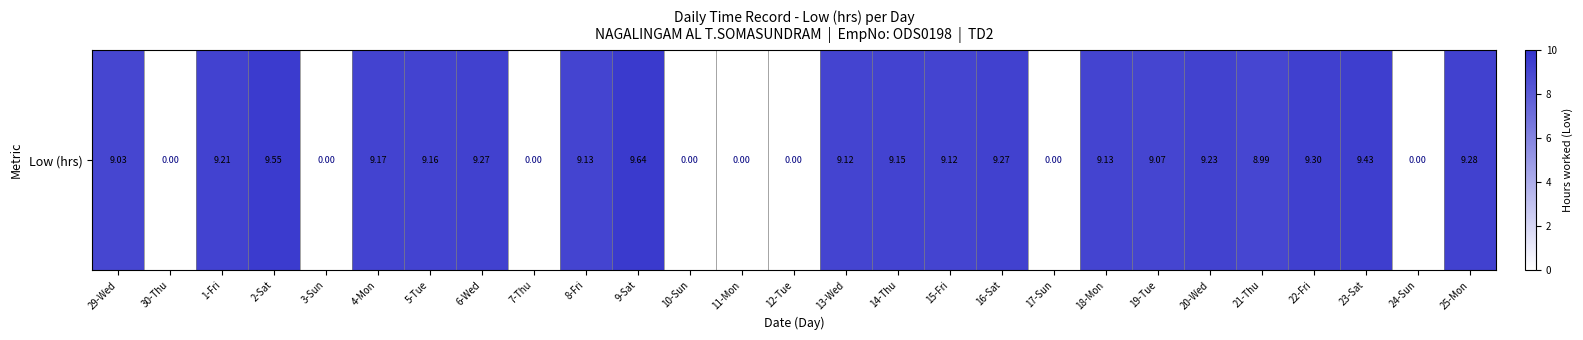

Which label corresponds to the largest value in the chart?

9-Sat